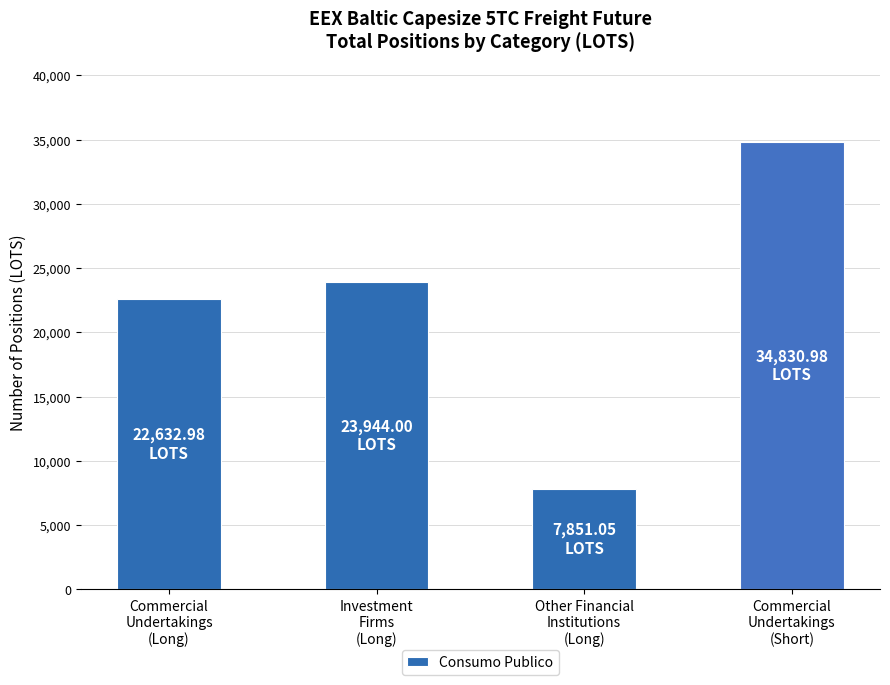

What is the label of the 1st bar from the left?

Commercial
Undertakings
(Long)